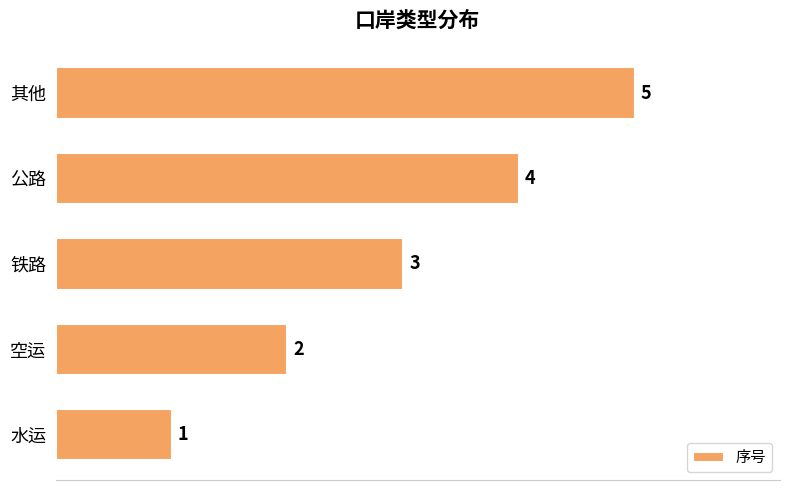

What is the sum of all values?

15